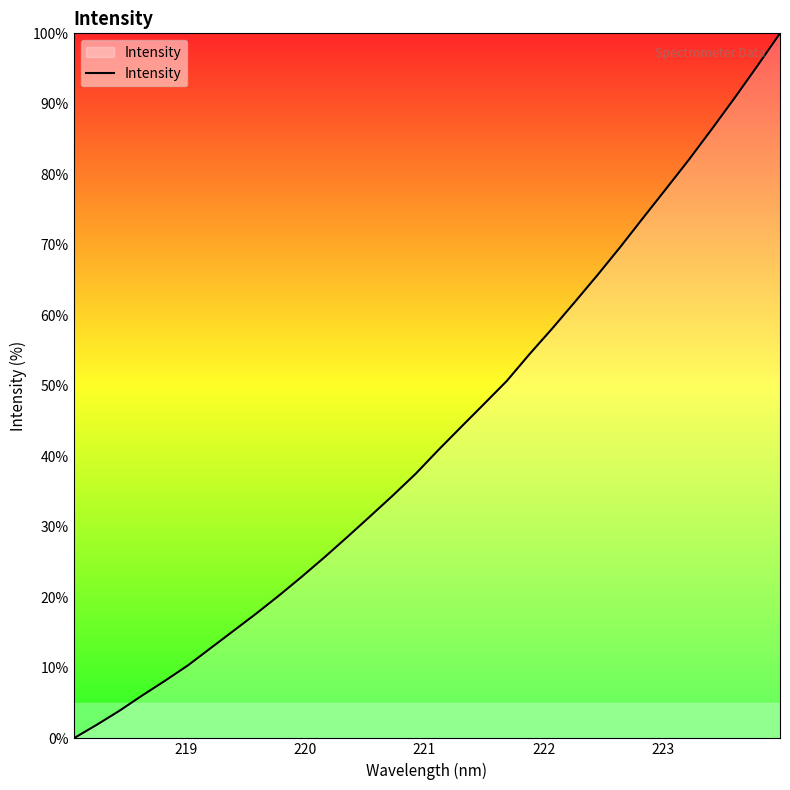

What is the maximum value shown in the chart?

100.0